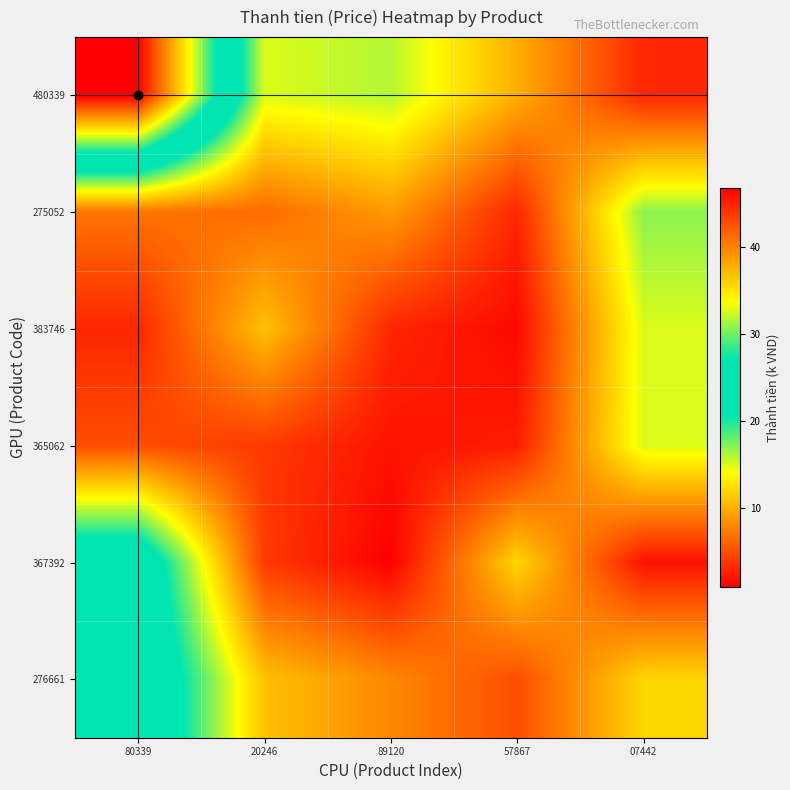

Reading left to right, extract all data points from this chart.

480339: 80339=46.7	20246=15.0	89120=16.0	57867=10.0	07442=3.0
275052: 80339=7.0	20246=6.5	89120=9.0	57867=3.0	07442=17.0
383746: 80339=3.0	20246=11.0	89120=3.0	57867=1.5	07442=15.0
365062: 80339=5.0	20246=4.0	89120=2.0	57867=2.5	07442=15.0
367392: 80339=24.9	20246=4.0	89120=1.0	57867=12.0	07442=2.0
276661: 80339=26.0	20246=10.9	89120=8.0	57867=5.0	07442=12.0